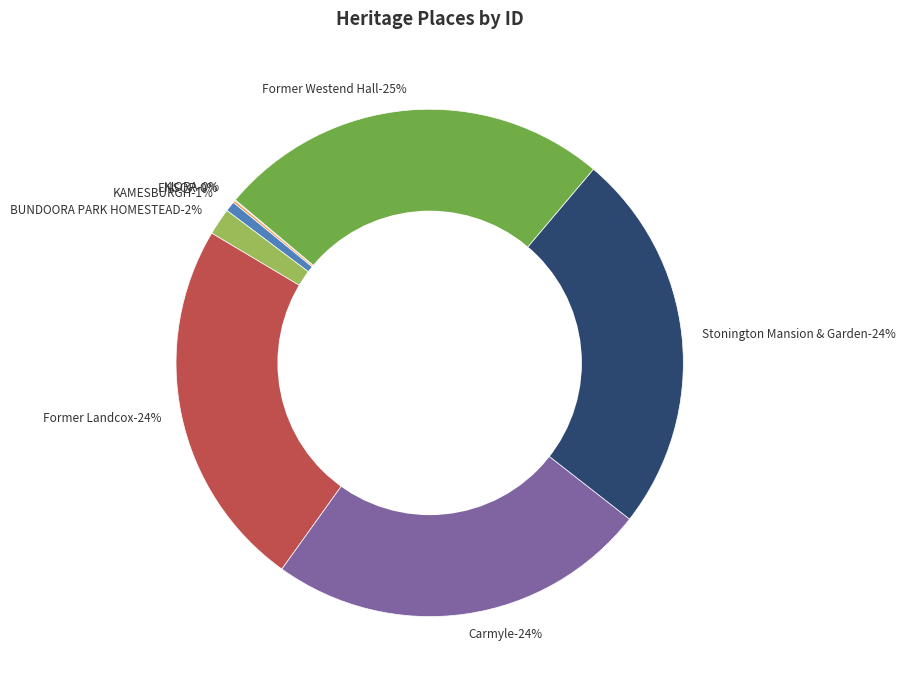

To the nearest percent, what is the combined percentage of Former Landcox and Former Westend Hall?

49%